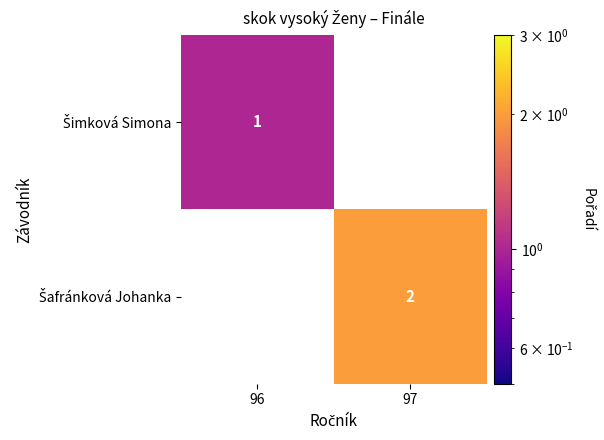

Is the value of Šimková Simona at 97 greater than the value of Šafránková Johanka at 96?

No